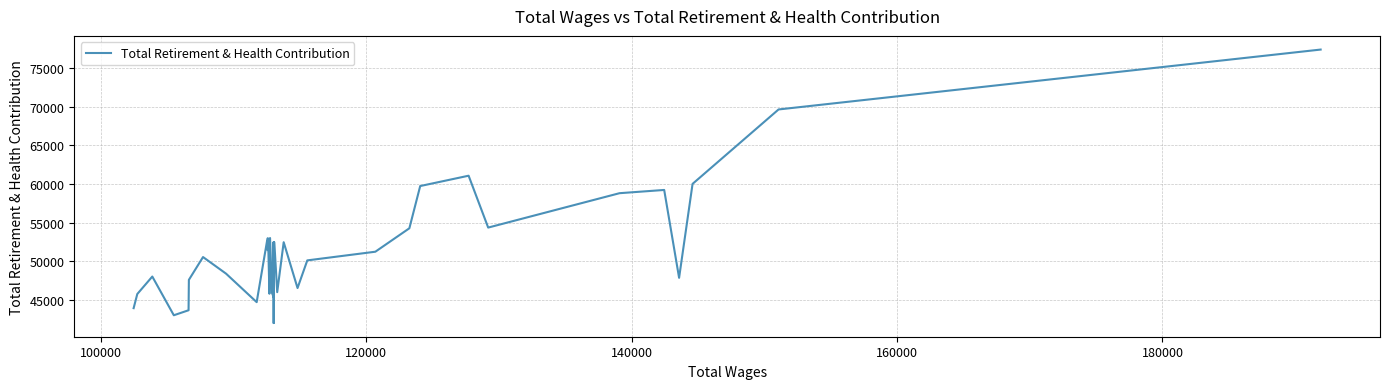

What is the smallest value displayed?

42026